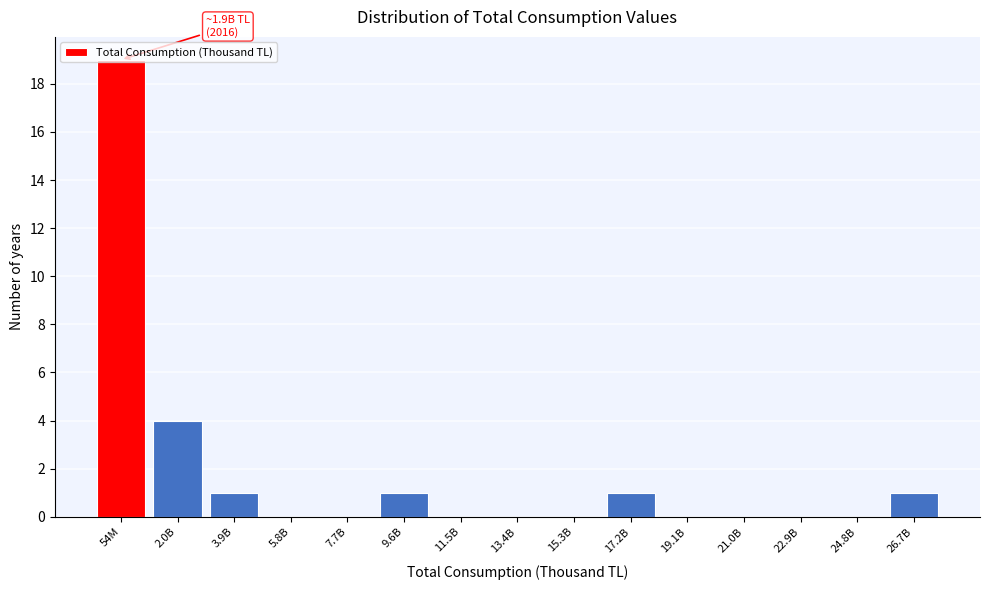

Where is the data nearest to the value 9?

2.0B